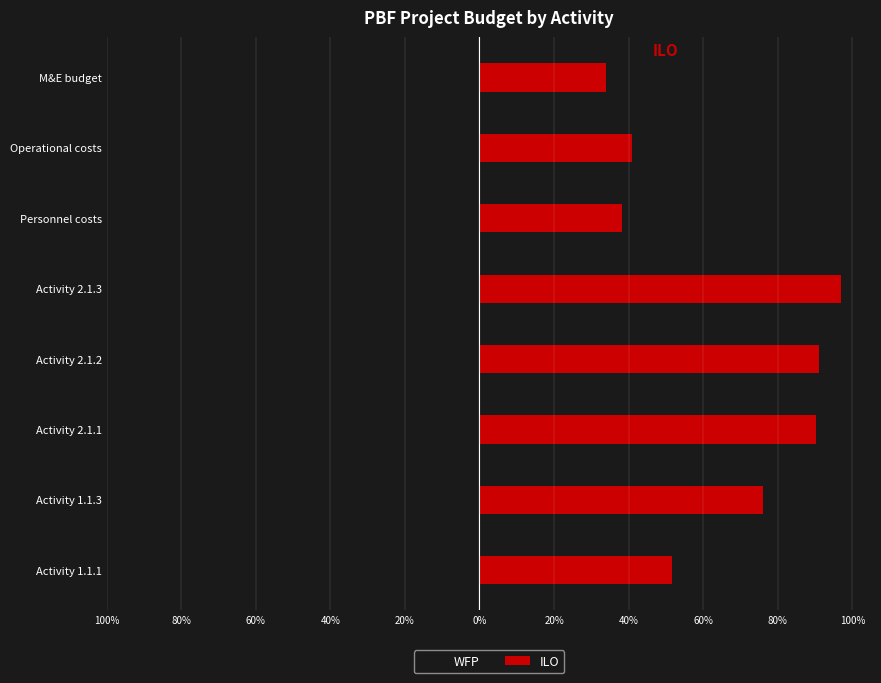

What is the sum of all ILO values?

518.9